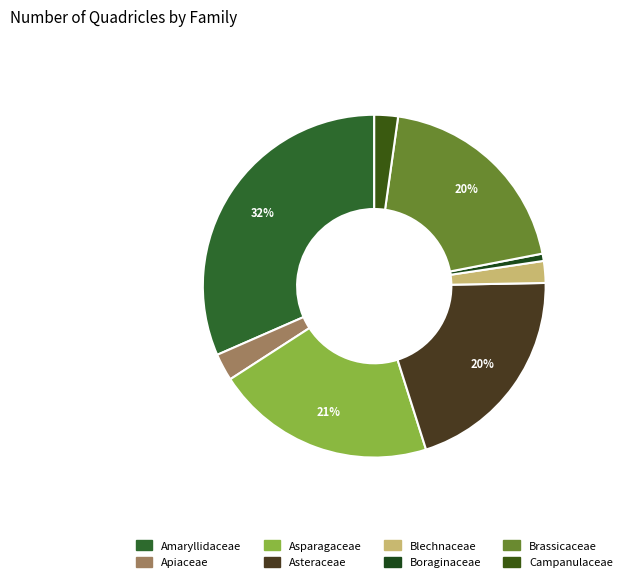

What is the ratio of the value at Apiaceae to the value at Brassicaceae?

0.1